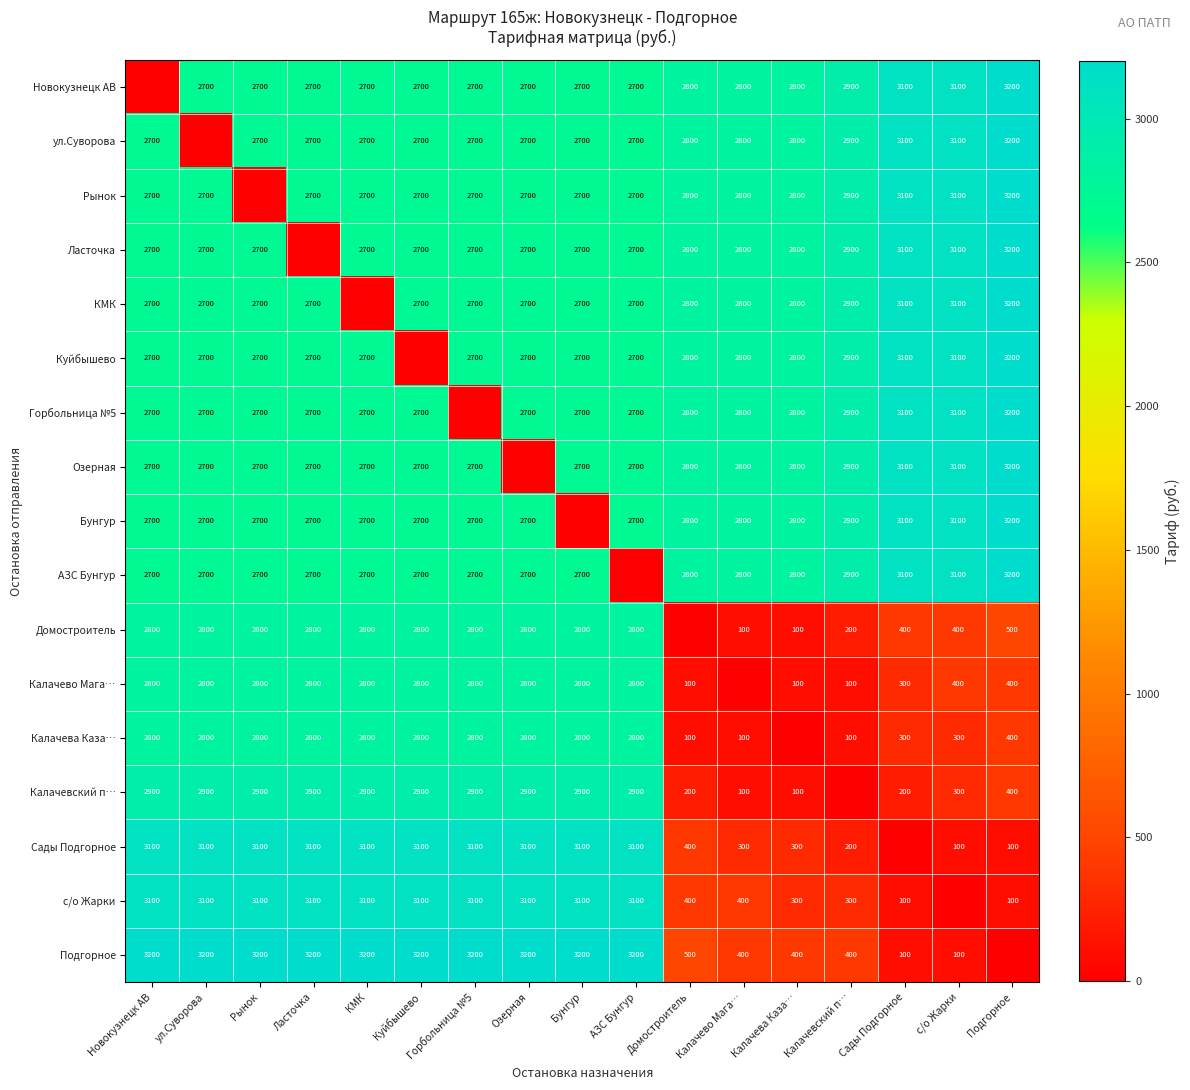

The value of ул.Суворова at Домостроитель is 4679. True or false?

False